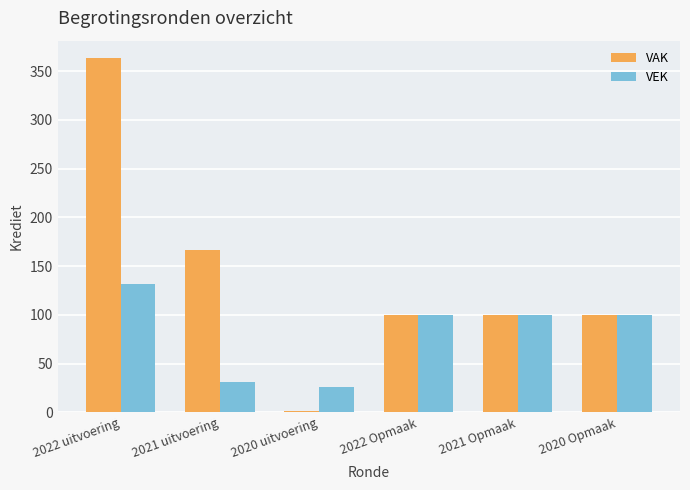

The value of VEK at 2020 Opmaak is 67. True or false?

False